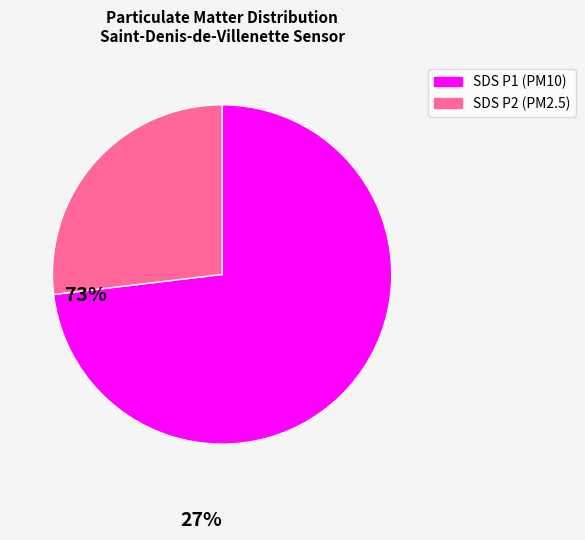

Combined, do SDS P1 (PM10) and SDS P2 (PM2.5) account for over 50%?

Yes